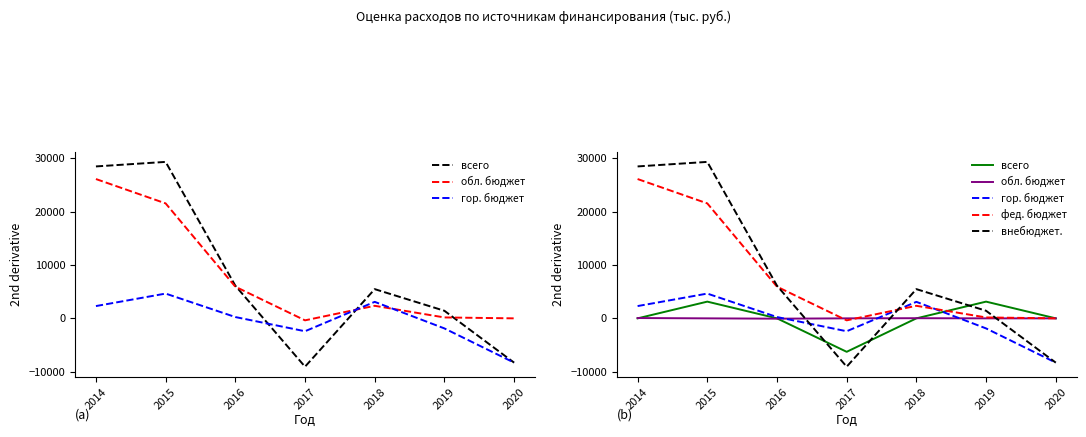

How many values in the областной бюджет series are below 2354?

3